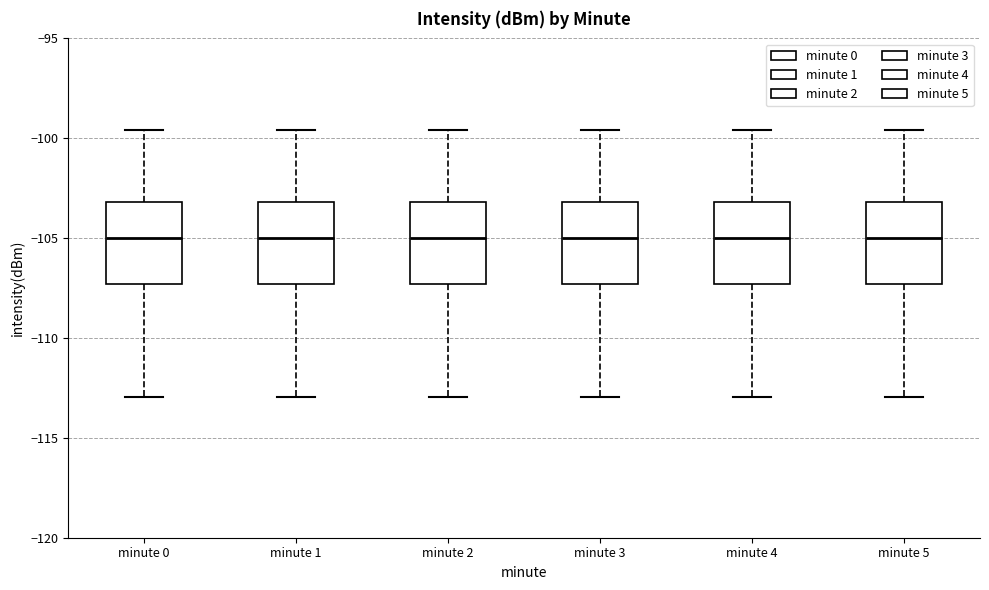

Reading left to right, transcribe this box plot: for each box, give where its median line is, the range the box spans, and where its two whiskers end, as read against the y-axis. The values are not printed on the chart, so give them approximately, as read against the axis.

minute 0: median -105.0, box -107.5 to -103.0, whiskers -113.0 to -99.5
minute 1: median -105.0, box -107.5 to -103.0, whiskers -113.0 to -99.5
minute 2: median -105.0, box -107.5 to -103.0, whiskers -113.0 to -99.5
minute 3: median -105.0, box -107.5 to -103.0, whiskers -113.0 to -99.5
minute 4: median -105.0, box -107.5 to -103.0, whiskers -113.0 to -99.5
minute 5: median -105.0, box -107.5 to -103.0, whiskers -113.0 to -99.5